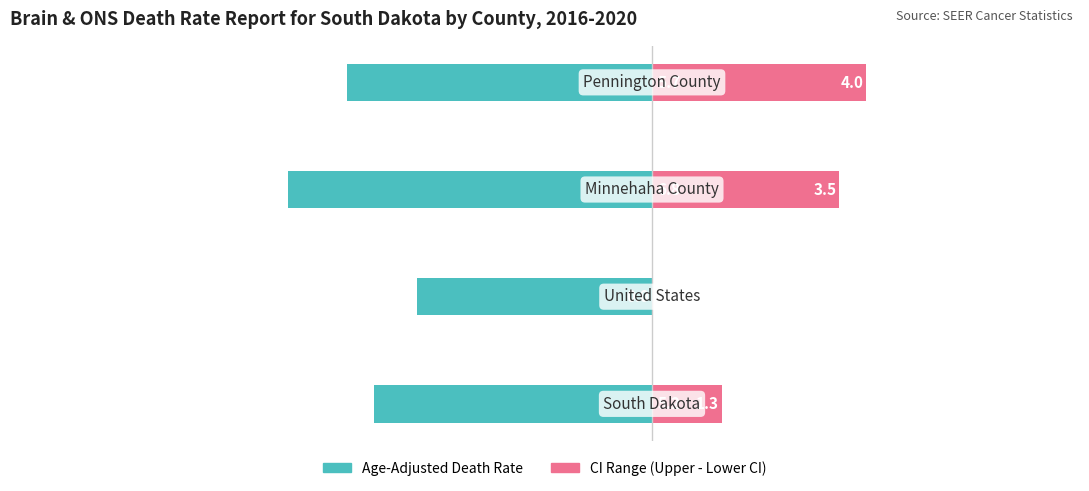

Is it true that Age-Adjusted Death Rate equals -6.8 at −7.5?

True